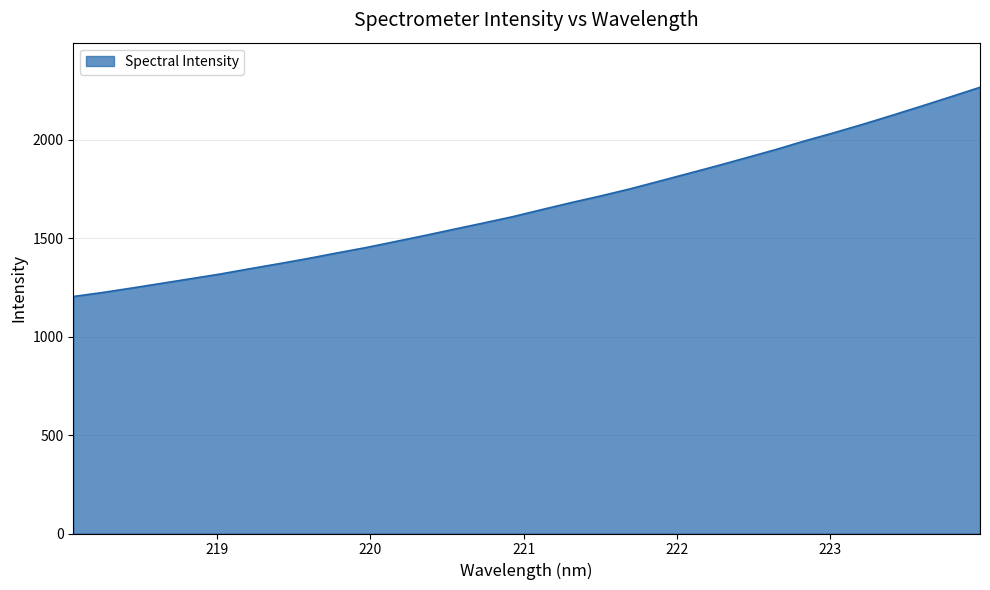

What is the difference between the maximum and minimum values?

1062.3